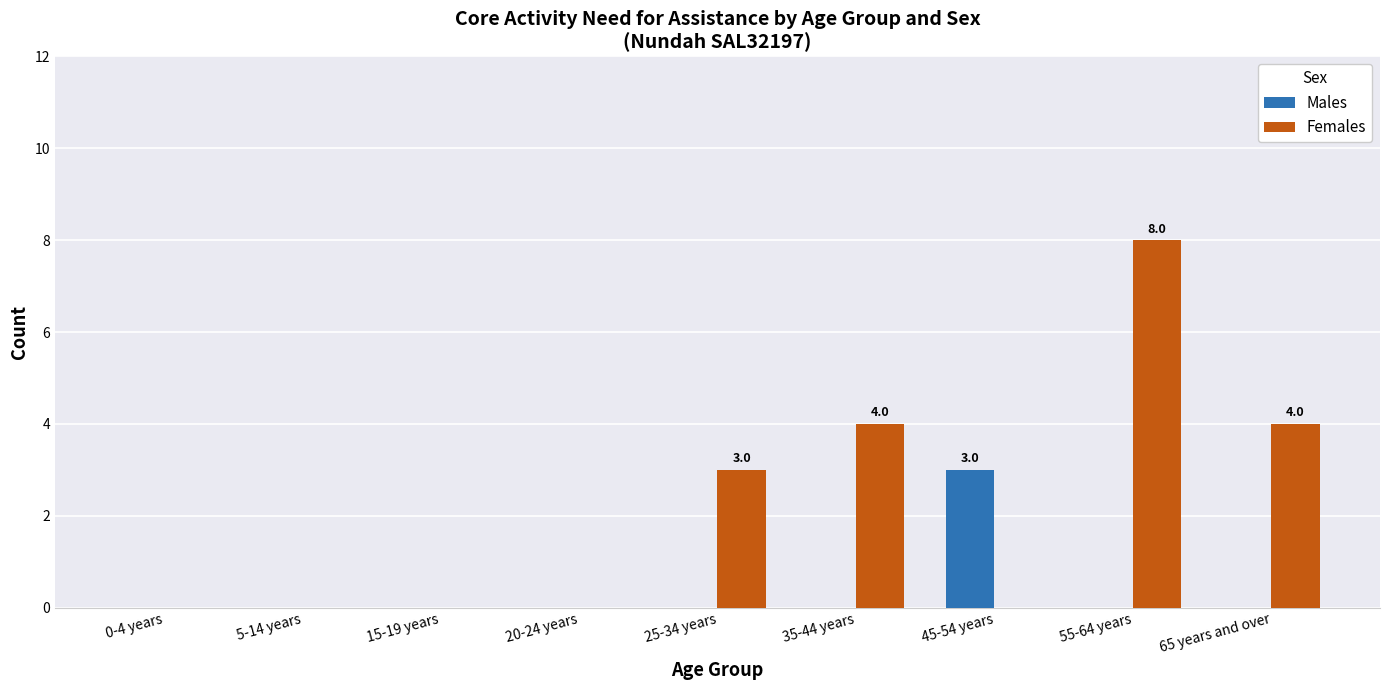

What is the sum of all Males values?

3